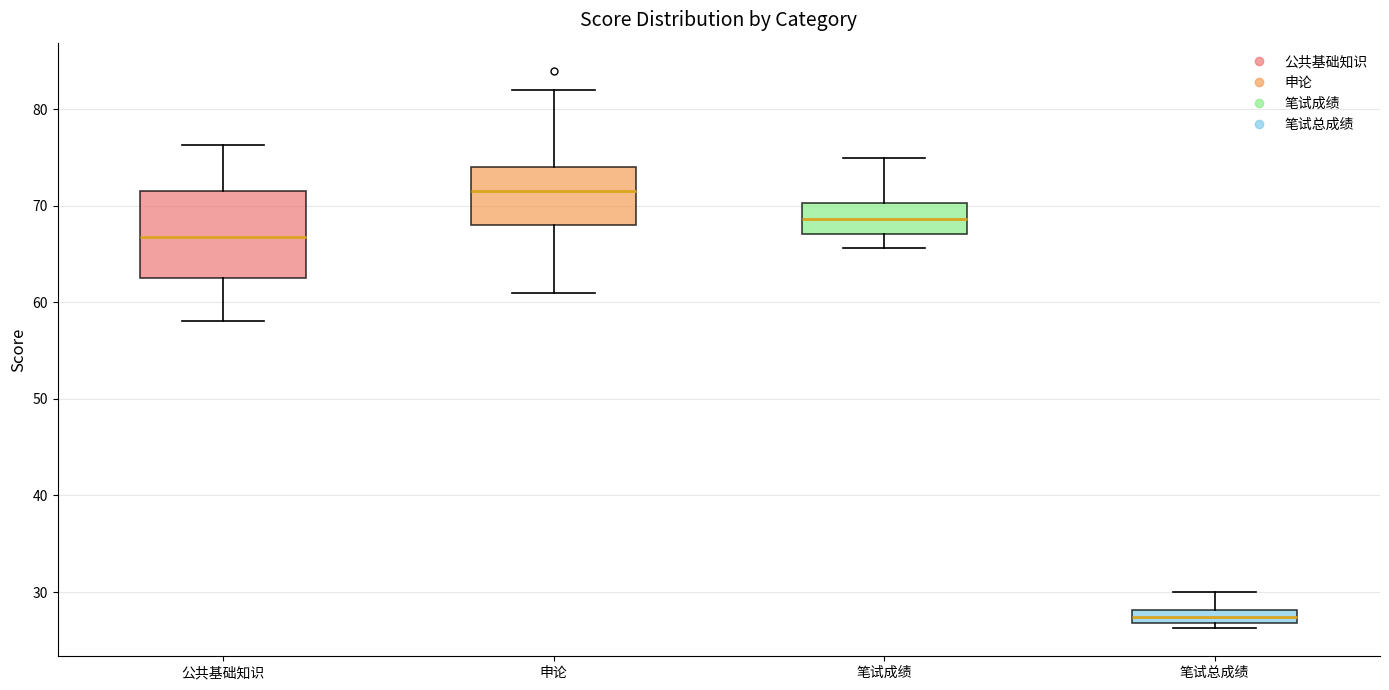

Where does the lower whisker of the box for 笔试成绩 end on the y-axis? The values are not printed on the chart, so give them approximately, as read against the axis.

66